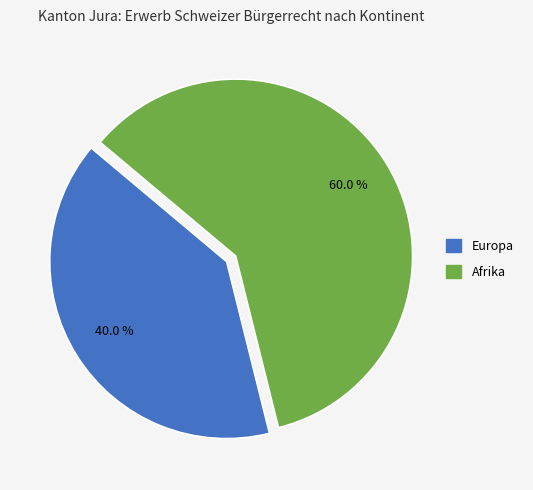

Is there a majority slice in this chart?

Yes